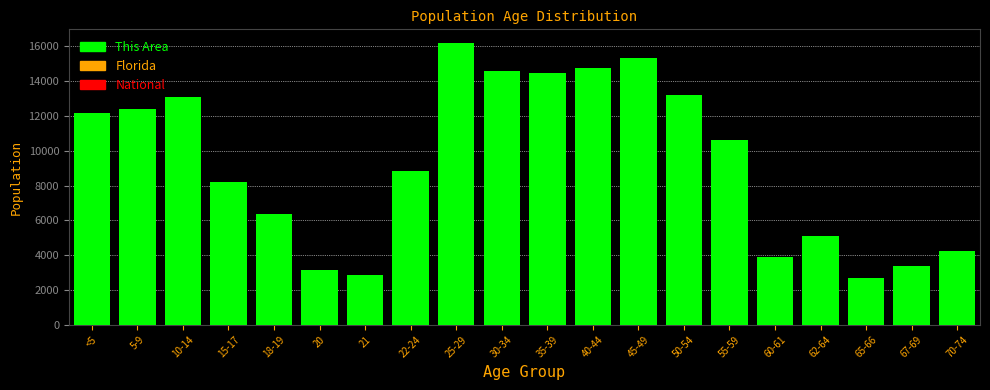

Reading left to right, what are all the values shown in this chart?

12172	12399	13068	8224	6360	3168	2858	8819	16167	14580	14466	14731	15346	13209	10598	3878	5097	2660	3385	4223